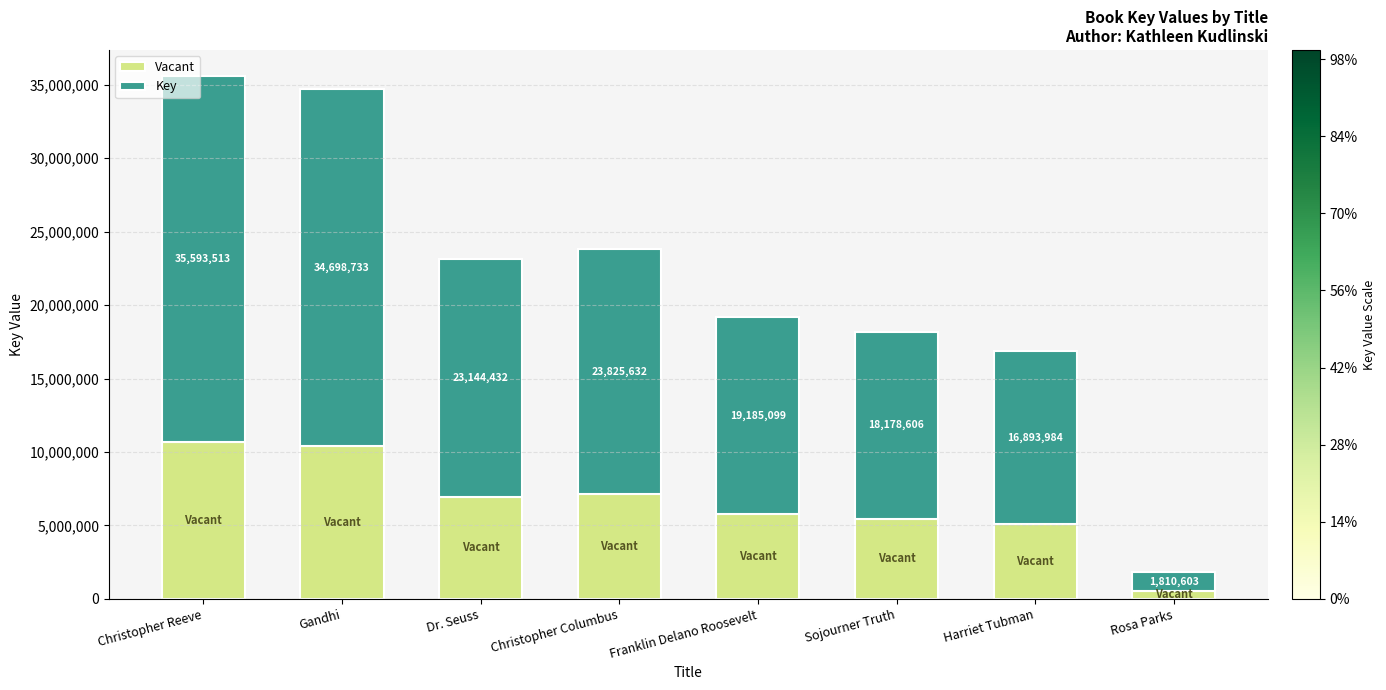

Are the bars grouped side by side (vs. stacked)?

No